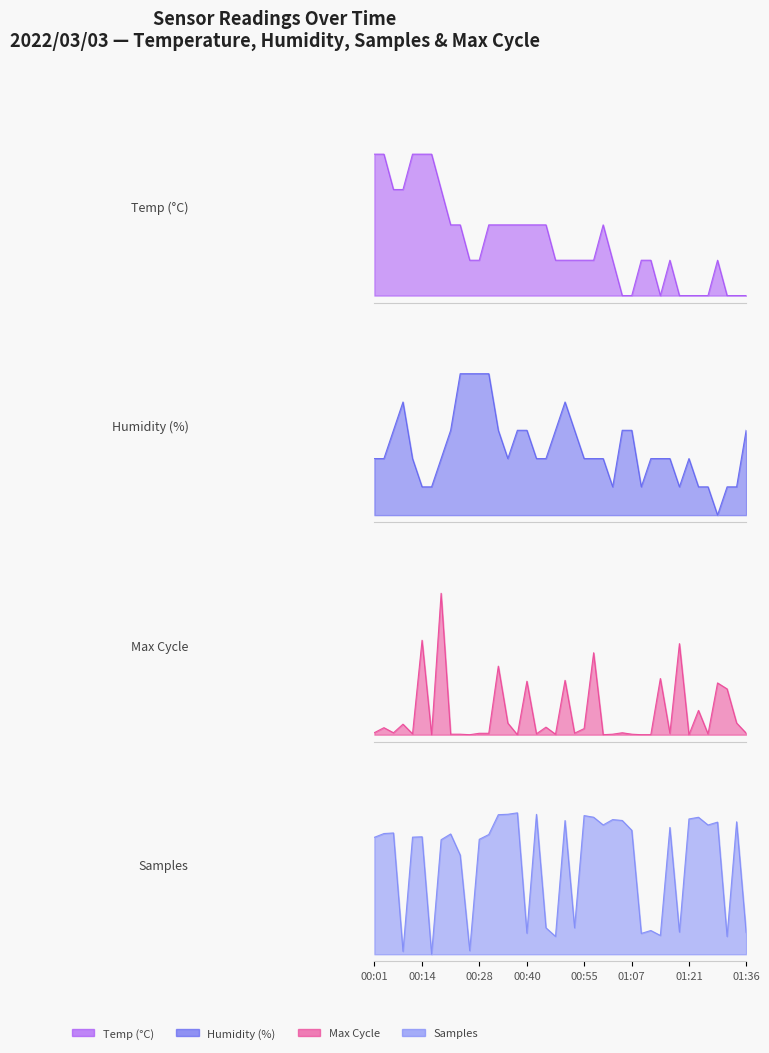

Reading left to right, list all the values displayed in this chart.

Temp (°C) line: 1.0	1.0	0.8	0.8	1.0	1.0	1.0	0.8	0.5	0.5	0.3	0.3	0.5	0.5	0.5	0.5	0.5	0.5	0.5	0.3	0.3	0.3	0.3	0.3	0.5	0.3	0.0	0.0	0.3	0.3	0.0	0.3	0.0	0.0	0.0	0.0	0.3	0.0	0.0	0.0
Humidity (%) line: 0.4	0.4	0.6	0.8	0.4	0.2	0.2	0.4	0.6	1.0	1.0	1.0	1.0	0.6	0.4	0.6	0.6	0.4	0.4	0.6	0.8	0.6	0.4	0.4	0.4	0.2	0.6	0.6	0.2	0.4	0.4	0.4	0.2	0.4	0.2	0.2	0.0	0.2	0.2	0.6
Max Cycle line: 0.0	0.0	0.0	0.1	0.0	0.7	0.0	1.0	0.0	0.0	0.0	0.0	0.0	0.5	0.1	0.0	0.4	0.0	0.1	0.0	0.4	0.0	0.0	0.6	0.0	0.0	0.0	0.0	0.0	0.0	0.4	0.0	0.6	0.0	0.2	0.0	0.4	0.3	0.1	0.0
Samples line: 0.8	0.9	0.9	0.0	0.8	0.8	0.0	0.8	0.9	0.7	0.0	0.8	0.8	1.0	1.0	1.0	0.1	1.0	0.2	0.1	0.9	0.2	1.0	1.0	0.9	1.0	0.9	0.9	0.1	0.2	0.1	0.9	0.2	1.0	1.0	0.9	0.9	0.1	0.9	0.2